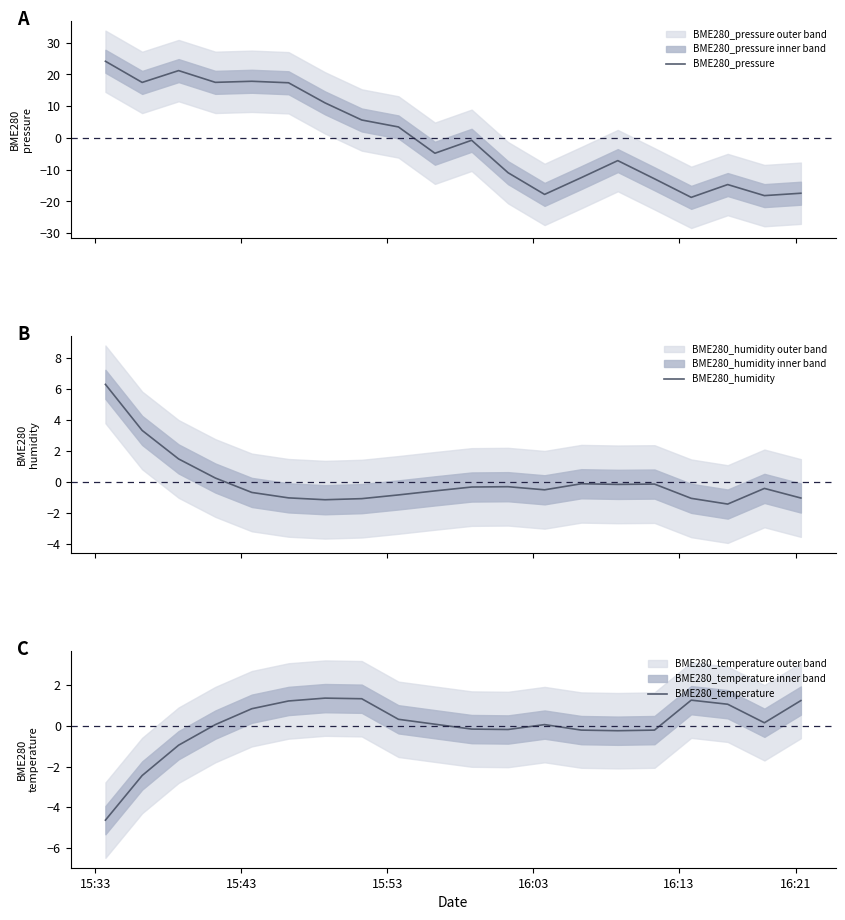

What is the value of the BME280_humidity point at the 10th from the left?

-0.6